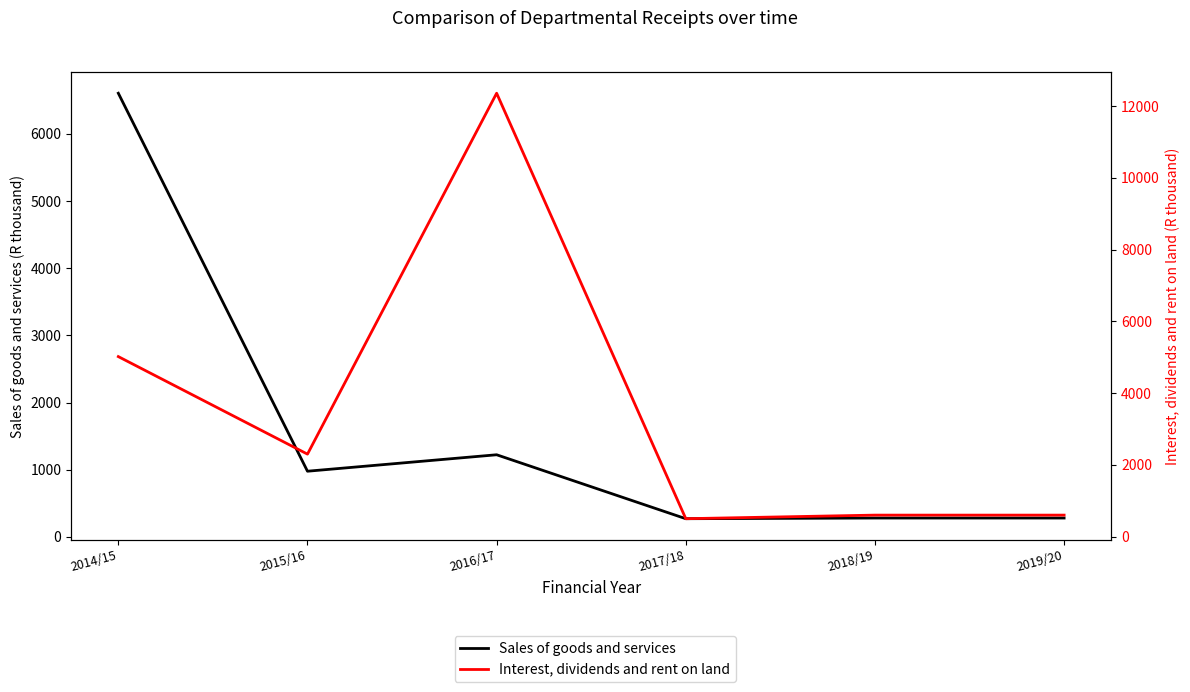

Where do Sales of goods and services and Interest, dividends and rent on land first cross each other?

2014/15 and 2015/16